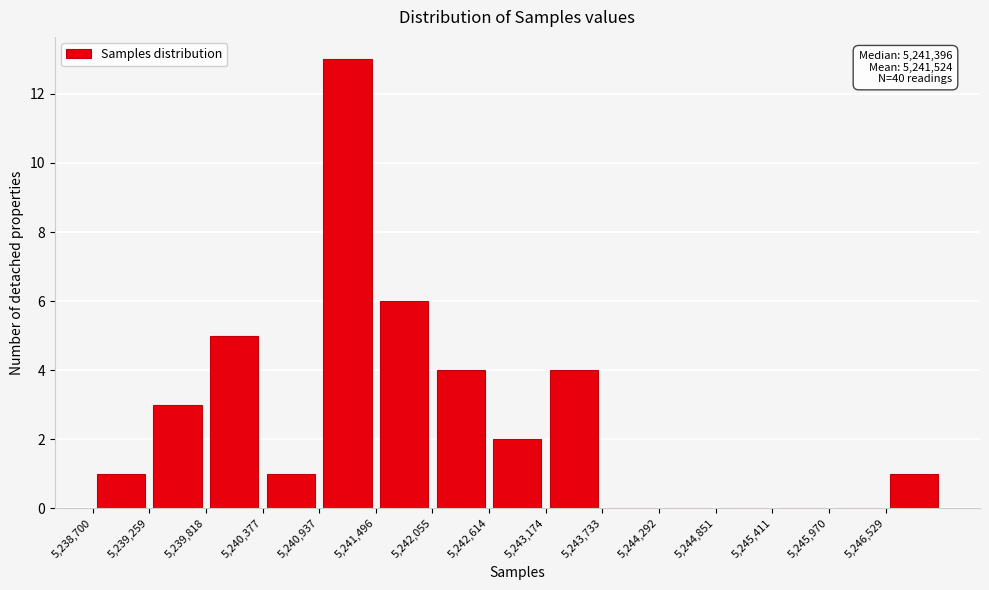

Which range on the x-axis has the tallest bar?

5240900 to 5241500